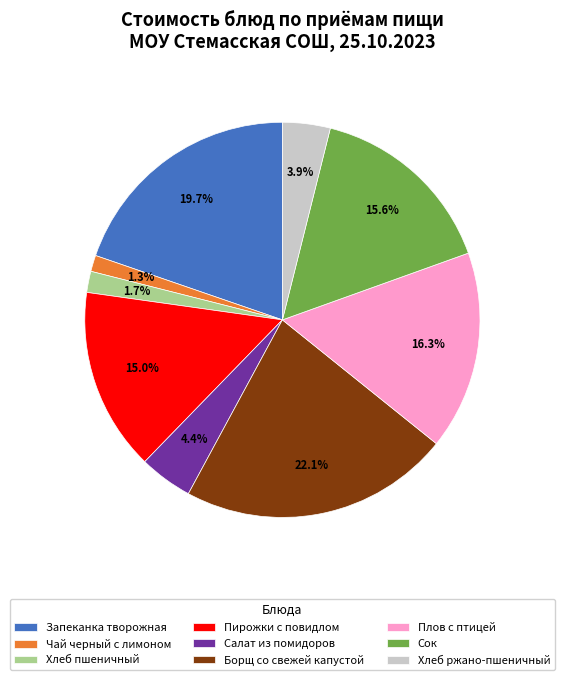

Does any single category account for the majority?

No